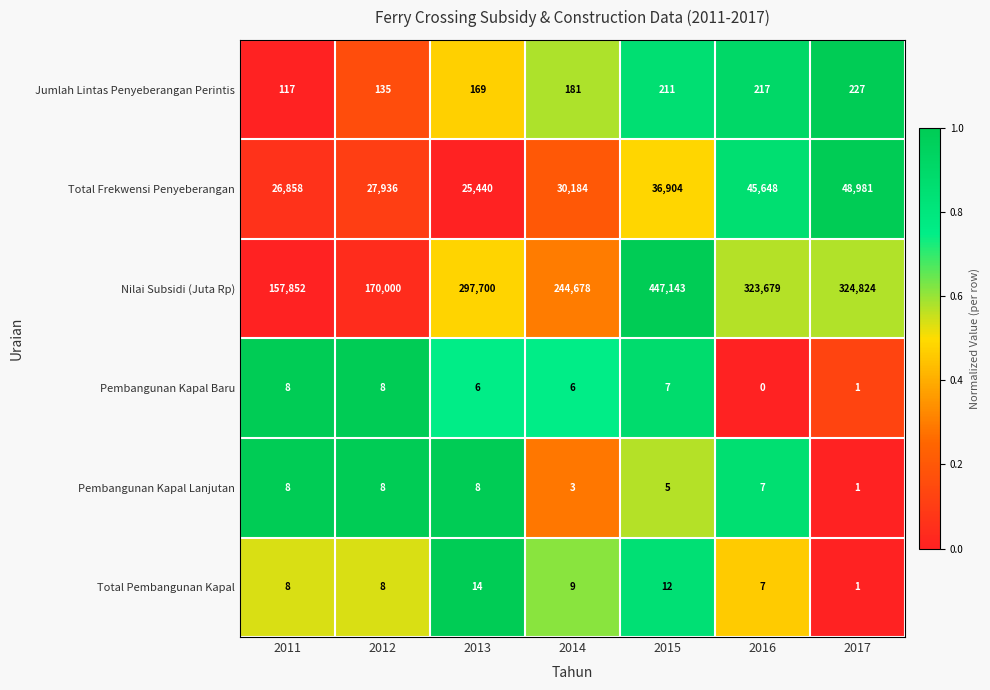

Between 2014 and 2016, which series saw the biggest shift?

Nilai Subsidi (Juta Rp)